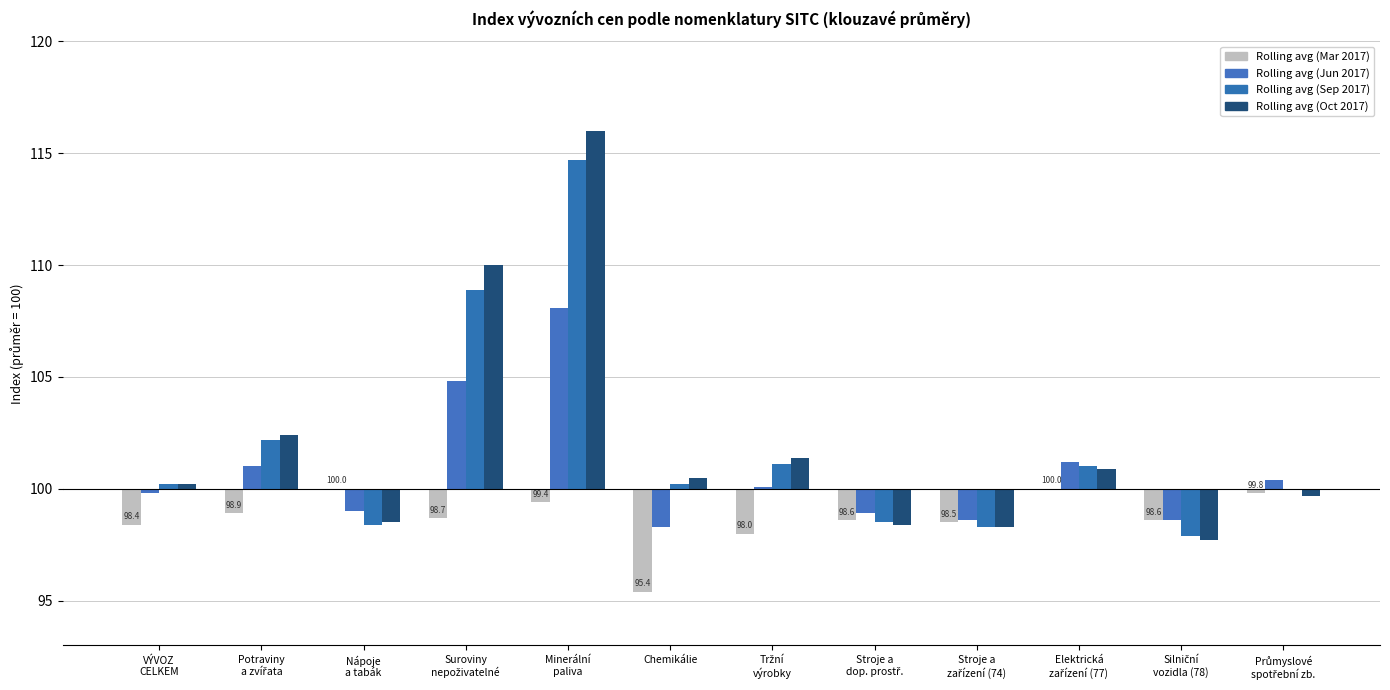

Is it true that Rolling avg (Sep 2017) equals 3.7 at Potraviny
a zvířata?

False